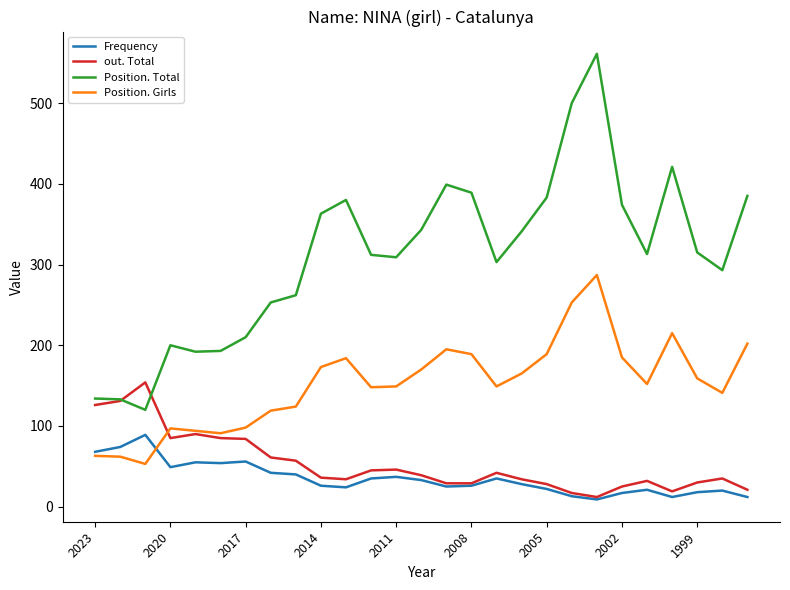

What is the minimum value for Position. Girls?

53